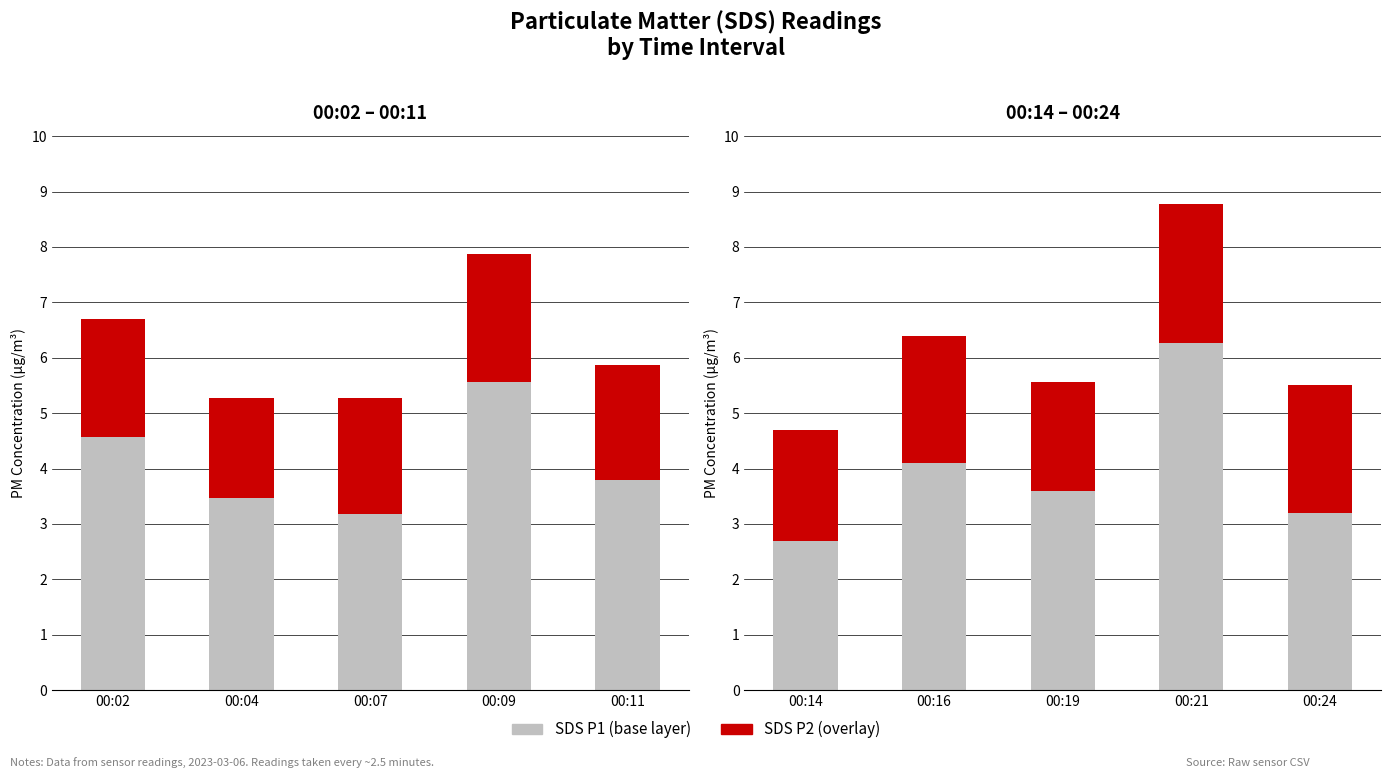

At 00:24, list the series in order from smallest to largest.

SDS P2 (overlay), SDS P1 (base)